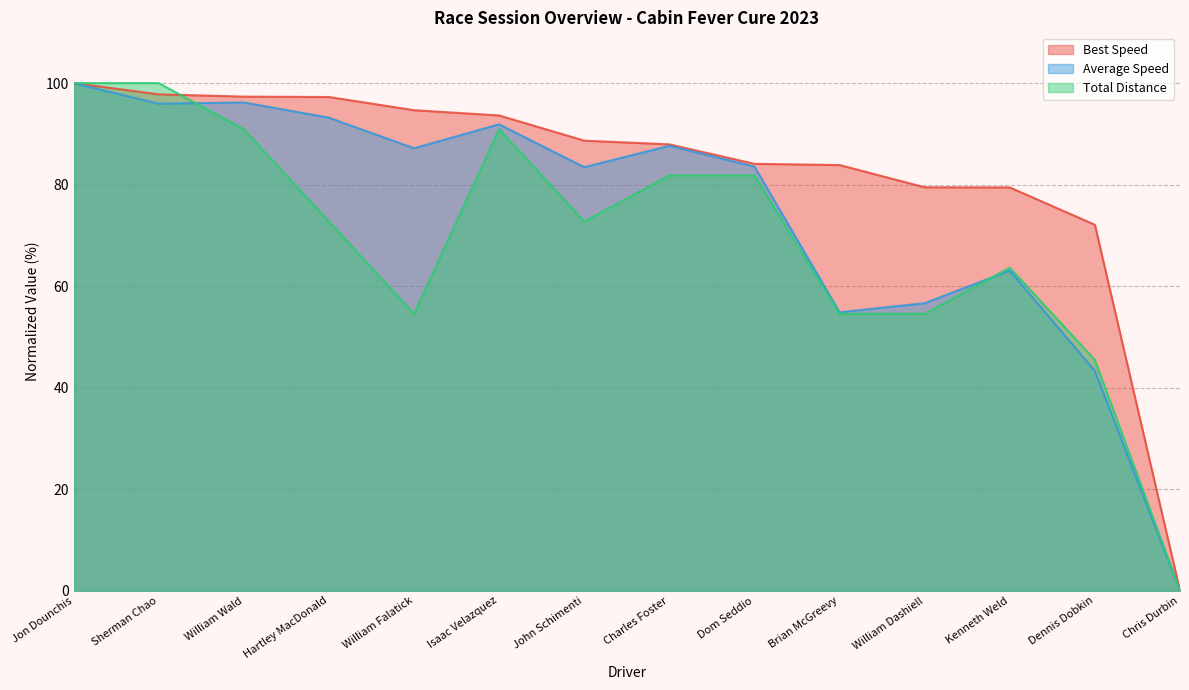

Reading left to right, transcribe all the data shown in this chart.

Total Laps: Jon Dounchis=100.0	Sherman Chao=100.0	William Wald=90.9	Hartley MacDonald=72.7	William Falatick=54.5	Isaac Velazquez=90.9	John Schimenti=72.7	Charles Foster=81.8	Dom Seddio=81.8	Brian McGreevy=54.5	William Dashiell=54.5	Kenneth Weld=63.6	Dennis Dobkin=45.5	Chris Durbin=0.0
Best Speed: Jon Dounchis=100.0	Sherman Chao=97.8	William Wald=97.3	Hartley MacDonald=97.3	William Falatick=94.7	Isaac Velazquez=93.6	John Schimenti=88.7	Charles Foster=87.9	Dom Seddio=84.1	Brian McGreevy=83.9	William Dashiell=79.5	Kenneth Weld=79.4	Dennis Dobkin=72.1	Chris Durbin=0.0
Average Speed: Jon Dounchis=100.0	Sherman Chao=95.9	William Wald=96.2	Hartley MacDonald=93.2	William Falatick=87.2	Isaac Velazquez=91.9	John Schimenti=83.4	Charles Foster=87.6	Dom Seddio=83.6	Brian McGreevy=54.8	William Dashiell=56.6	Kenneth Weld=63.1	Dennis Dobkin=43.3	Chris Durbin=0.0